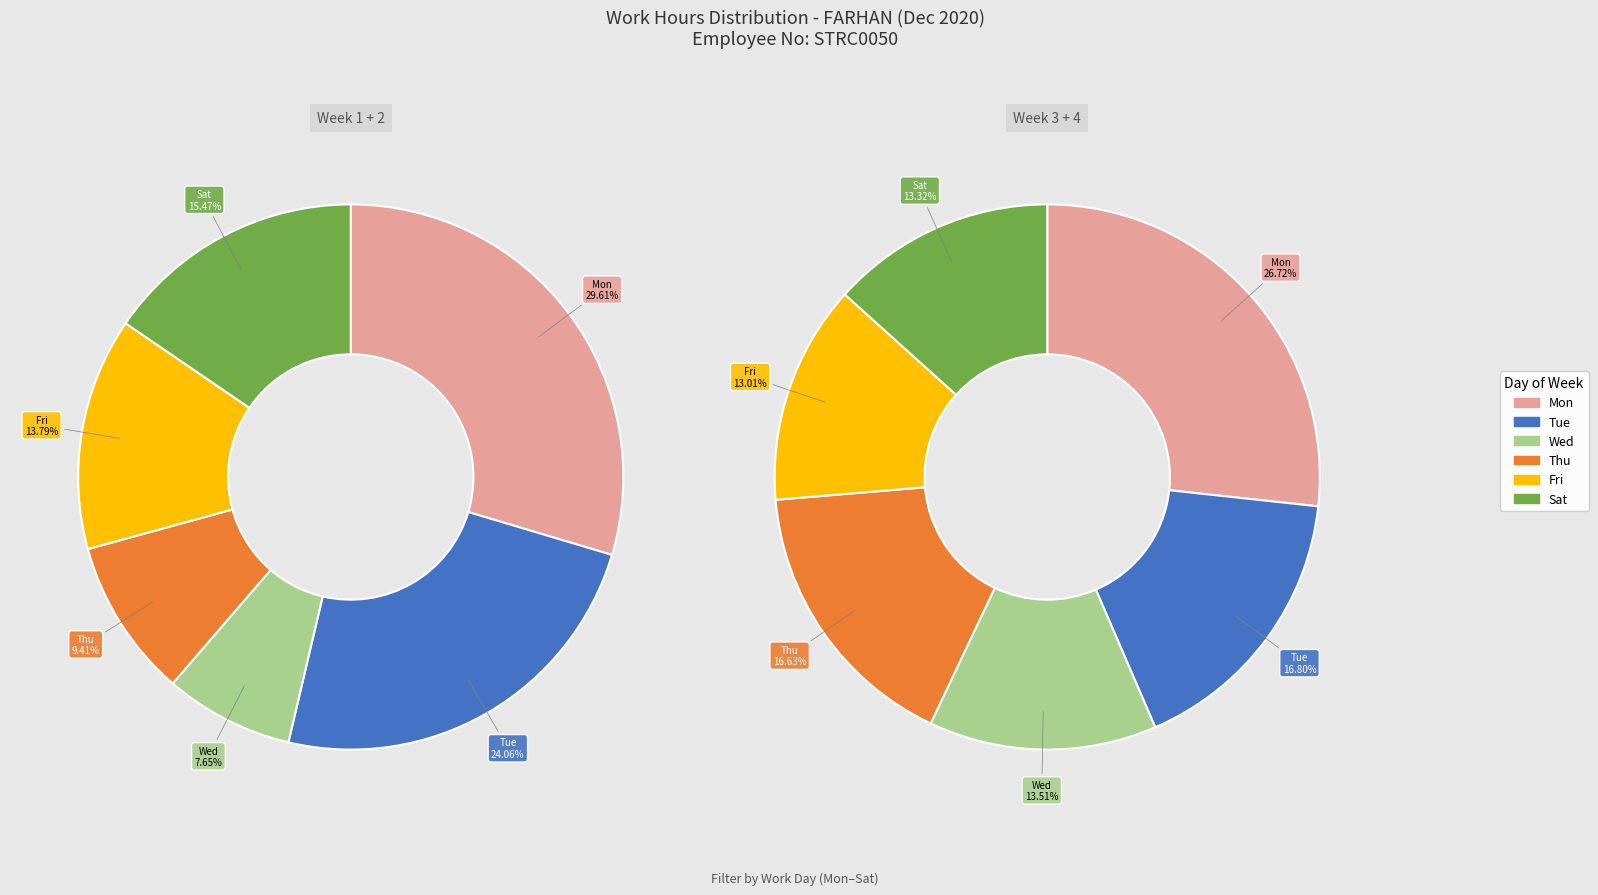

Is there a majority slice in this chart?

No